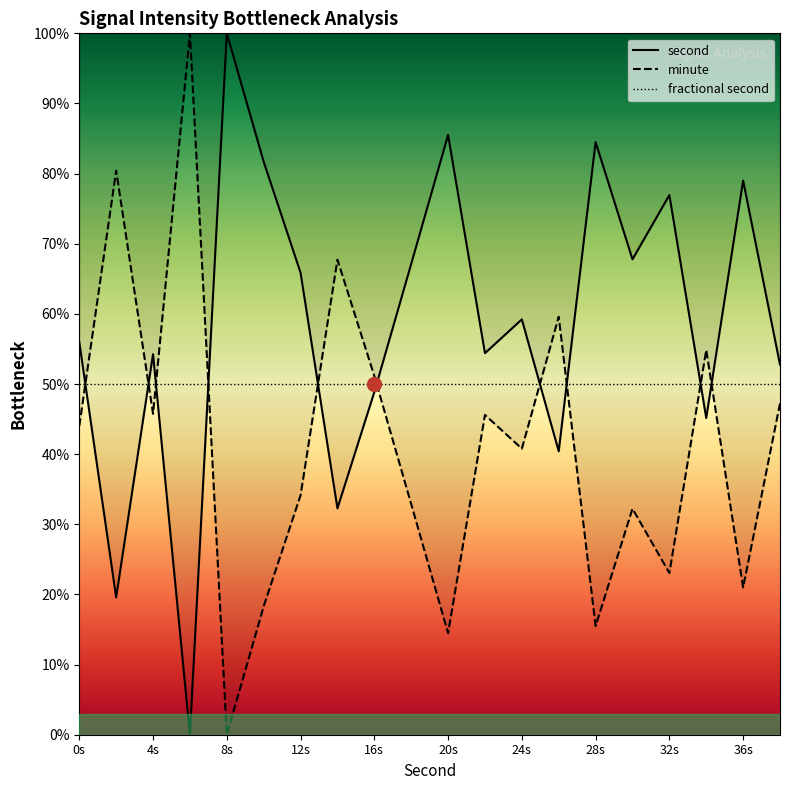

What is the spread (max minus min) of values at 8s?

100.0